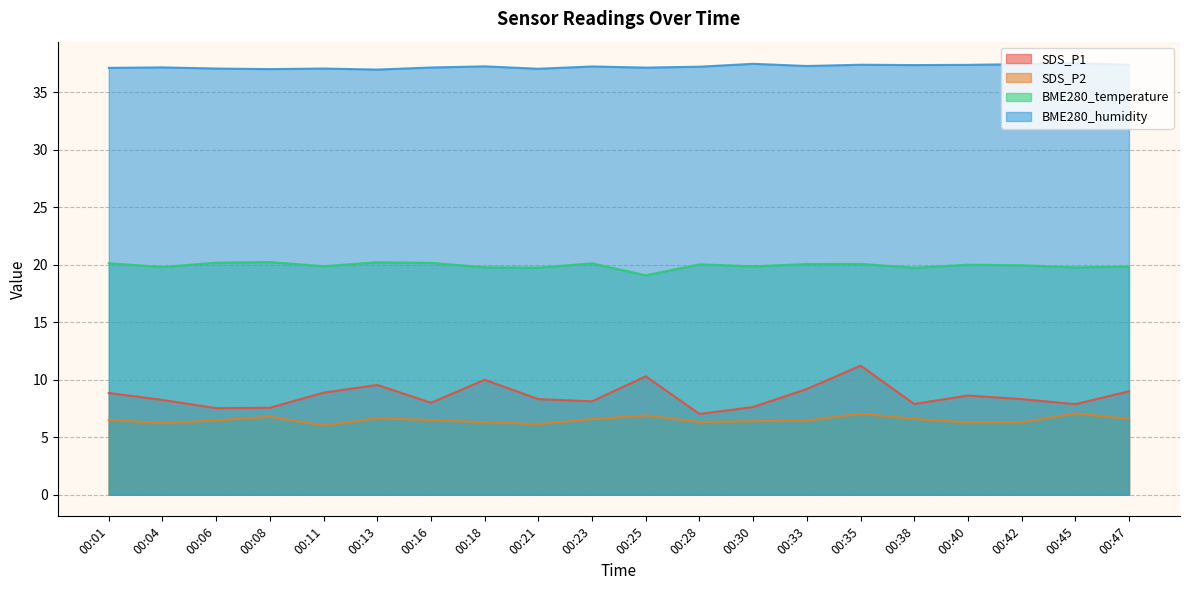

The value of SDS_P2 at 00:16 is 6.5. True or false?

True